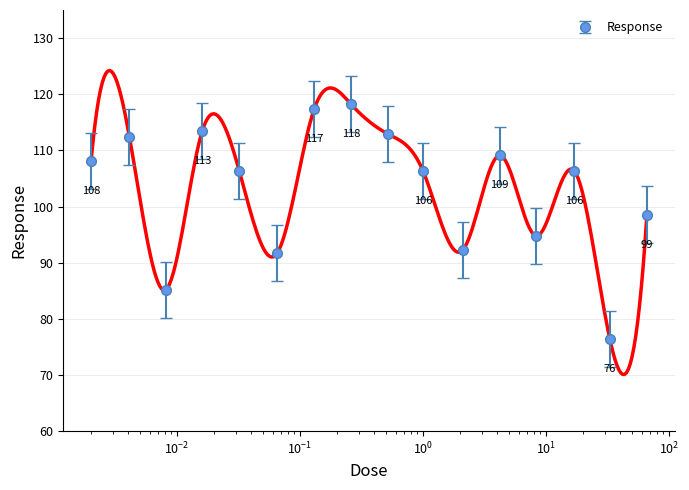

True or false: the data shows 118.2 at 0.26.

True